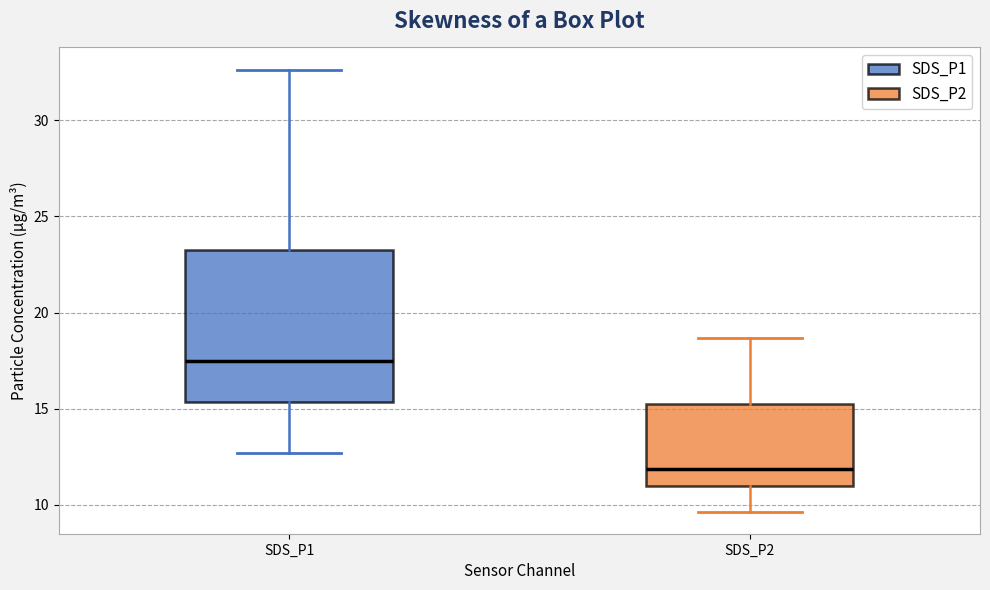

Where does the median line of the box for SDS_P1 sit on the y-axis? The values are not printed on the chart, so give them approximately, as read against the axis.

17.5